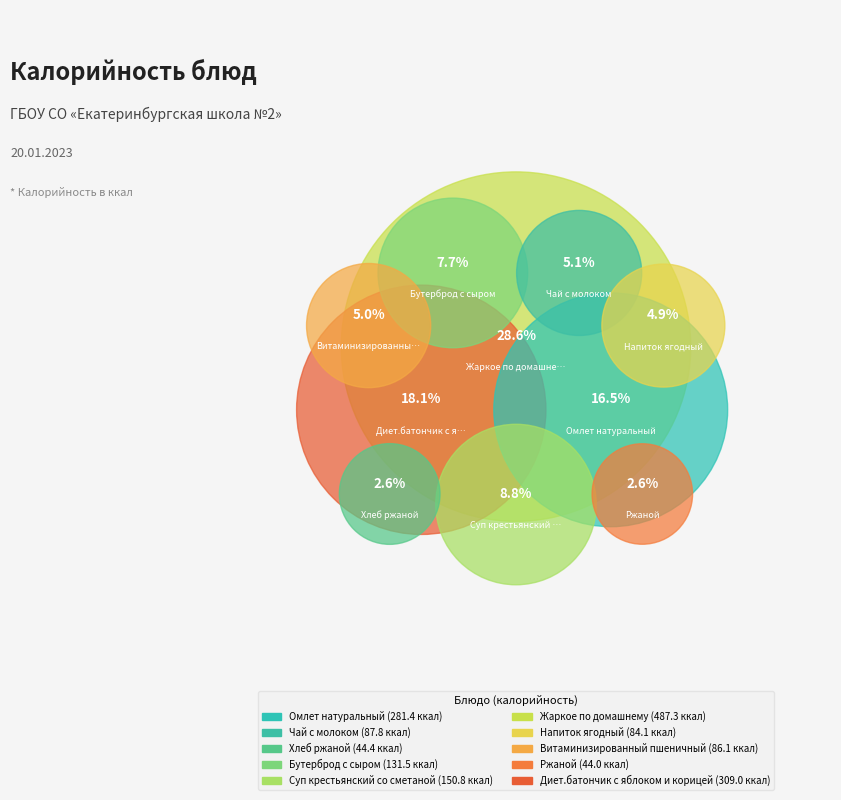

Rank the categories by value from highest to lowest.

Жаркое по домашнему, Диет.батончик с яблоком и корицей, Омлет натуральный, Суп крестьянский со сметаной, Бутерброд с сыром, Чай с молоком, Витаминизированный пшеничный, Напиток ягодный, Хлеб ржаной, Ржаной